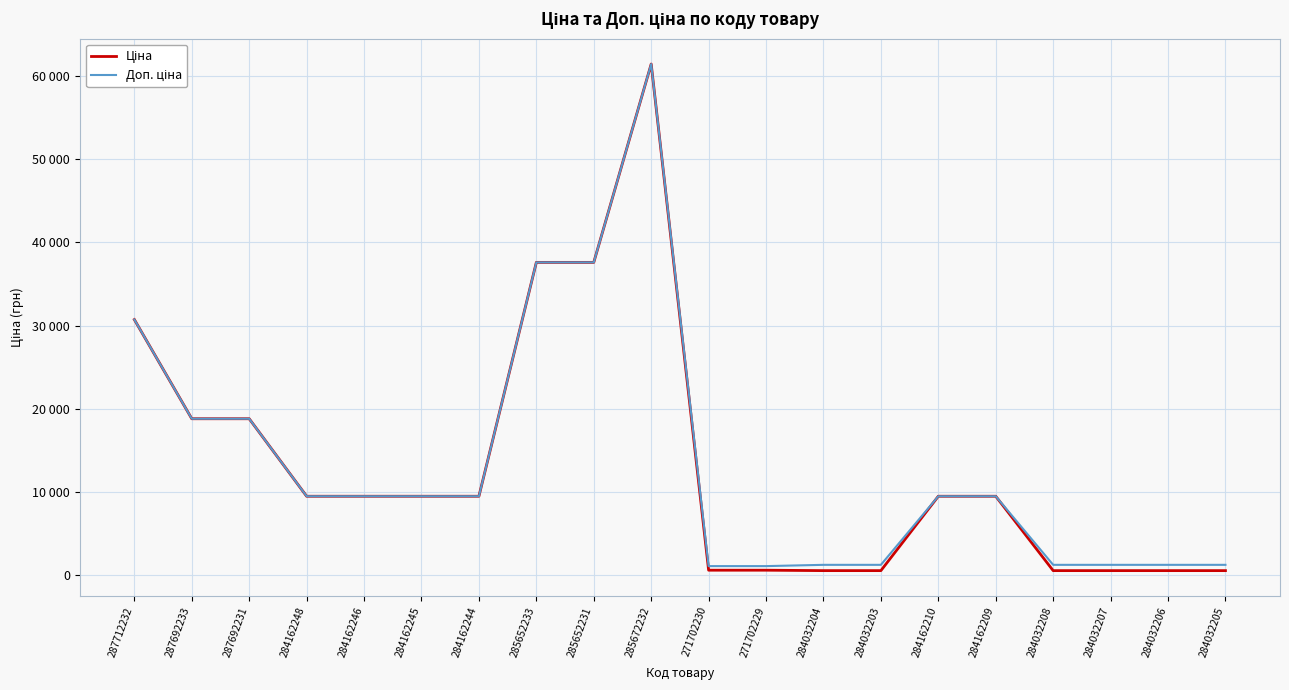

Does the chart have visible grid lines?

Yes